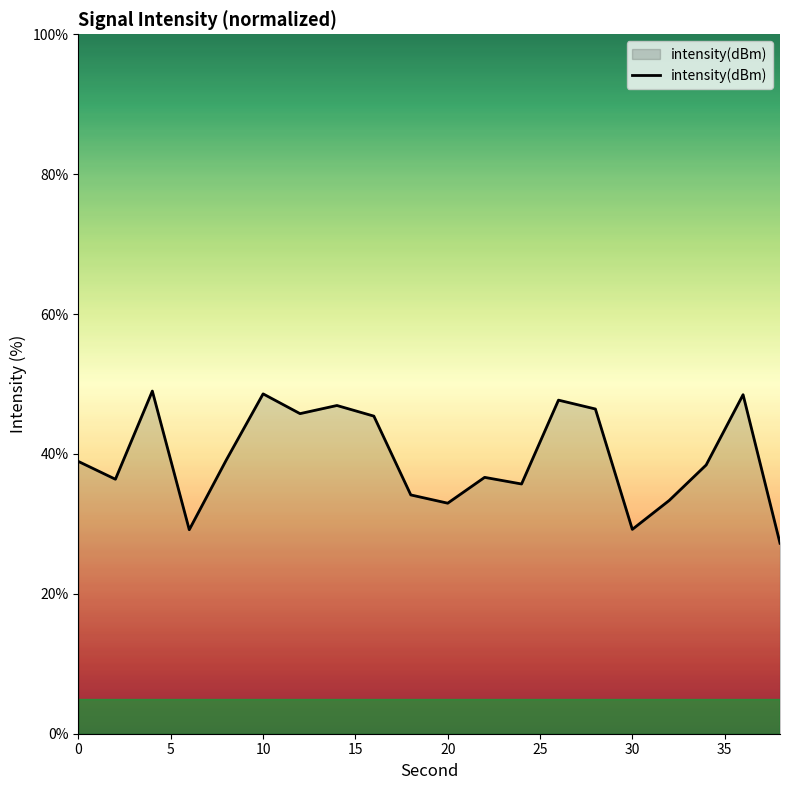

How many categories are shown in the chart?

20